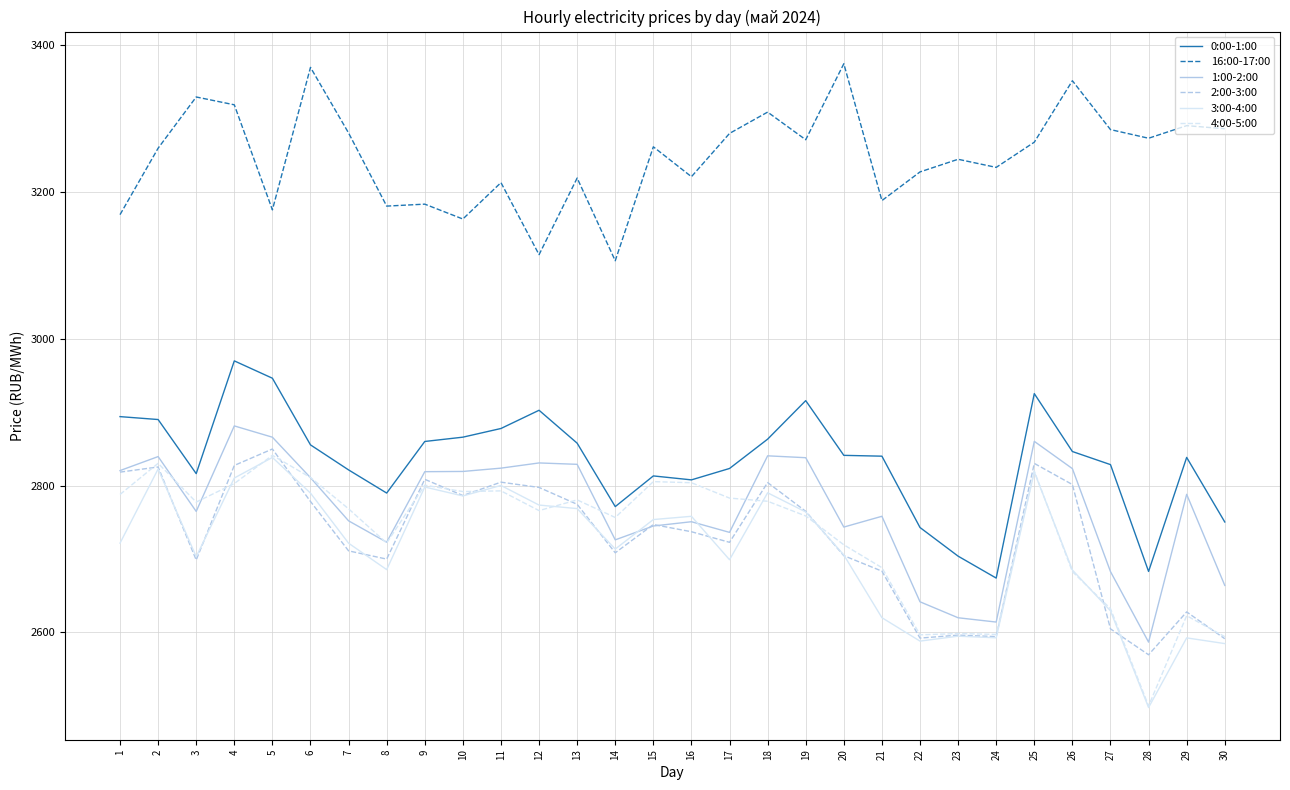

Is the value of 4:00-5:00 at 9 greater than the value of 3:00-4:00 at 20?

Yes